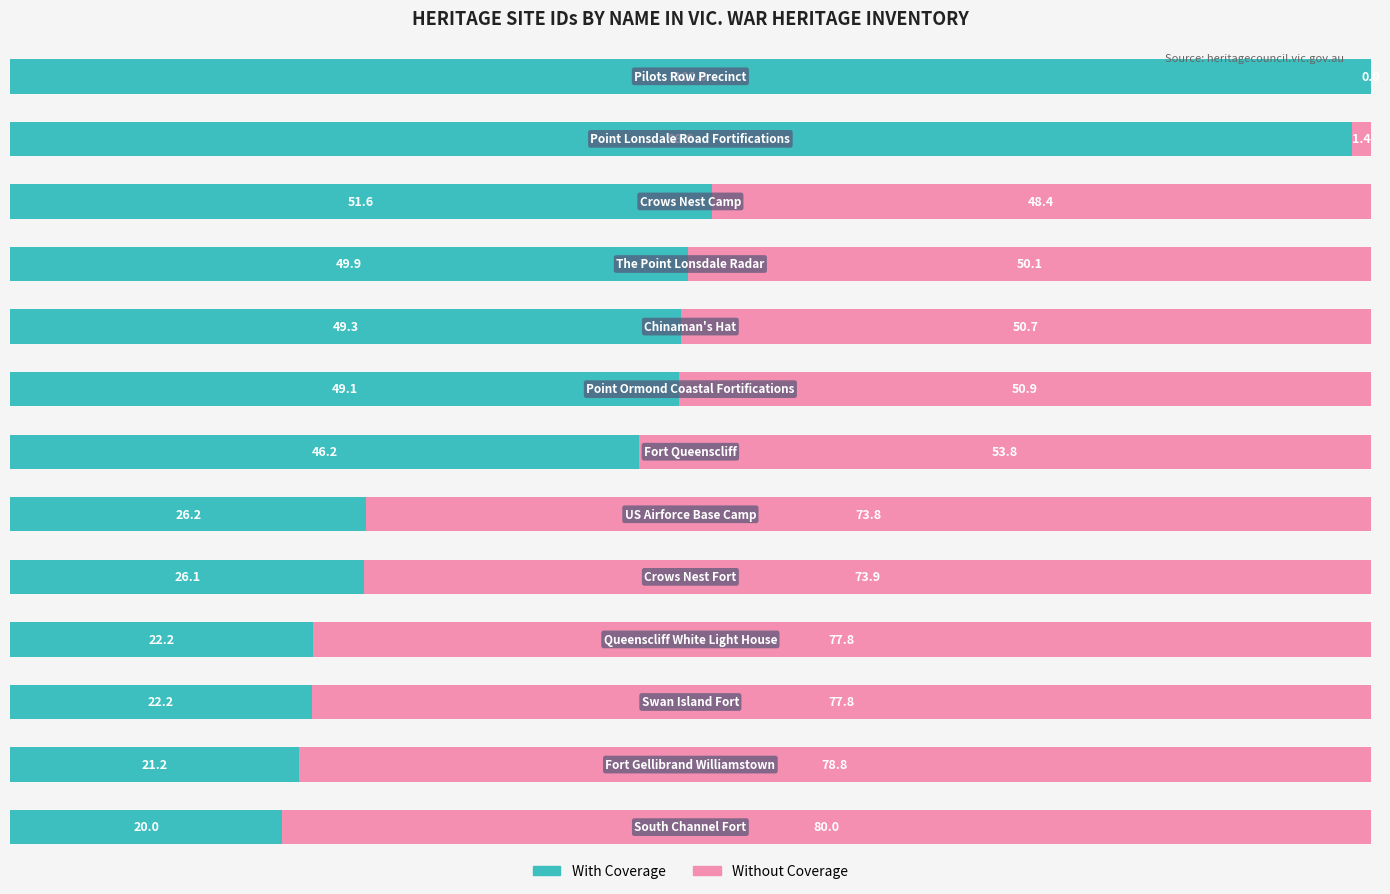

Which series has the largest total across all categories?

Without Coverage